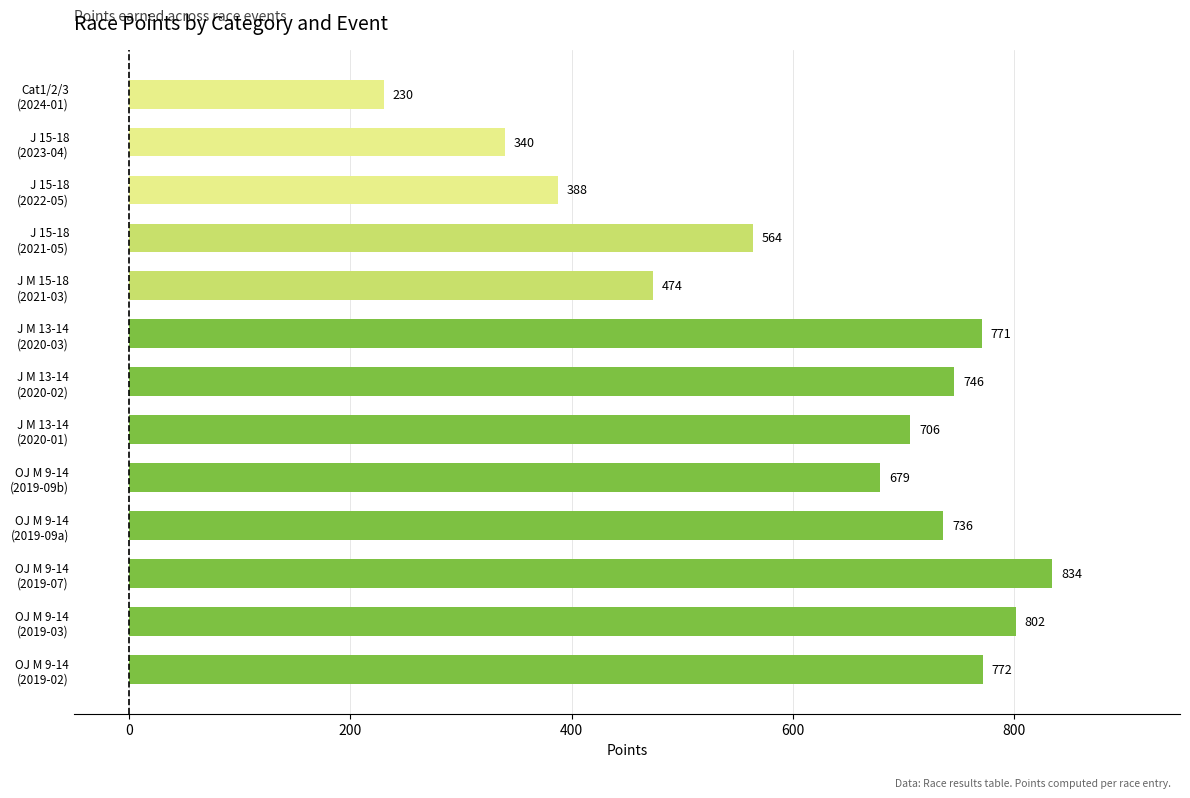

What is the maximum value shown in the chart?

834.3